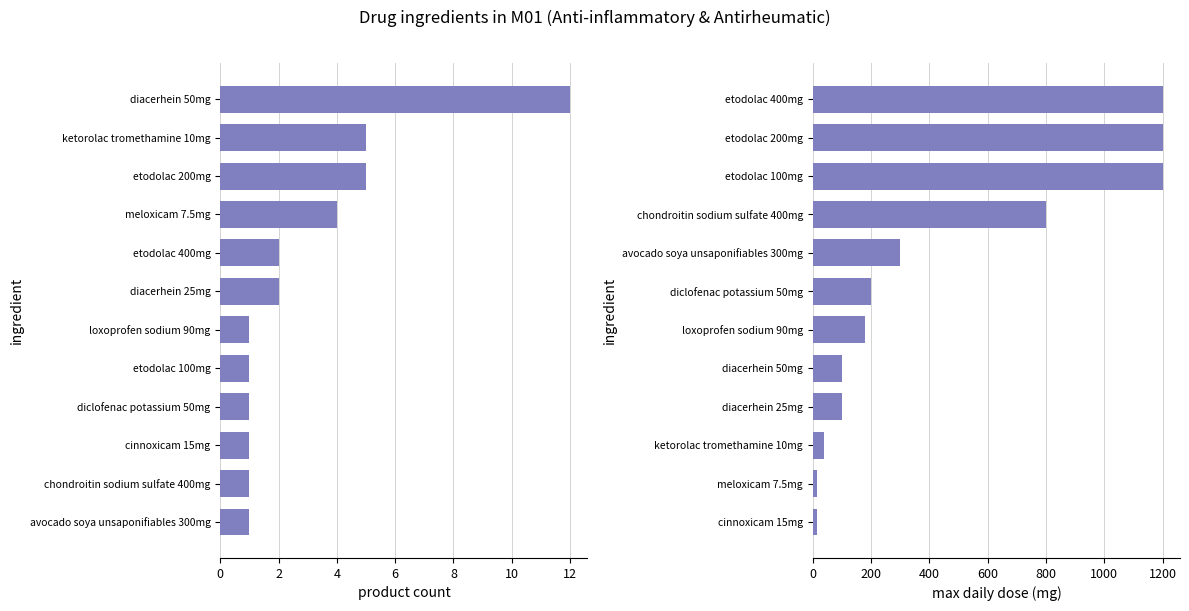

Read the max daily dose (mg) value at diacerhein 50mg, to the nearest 100.

100